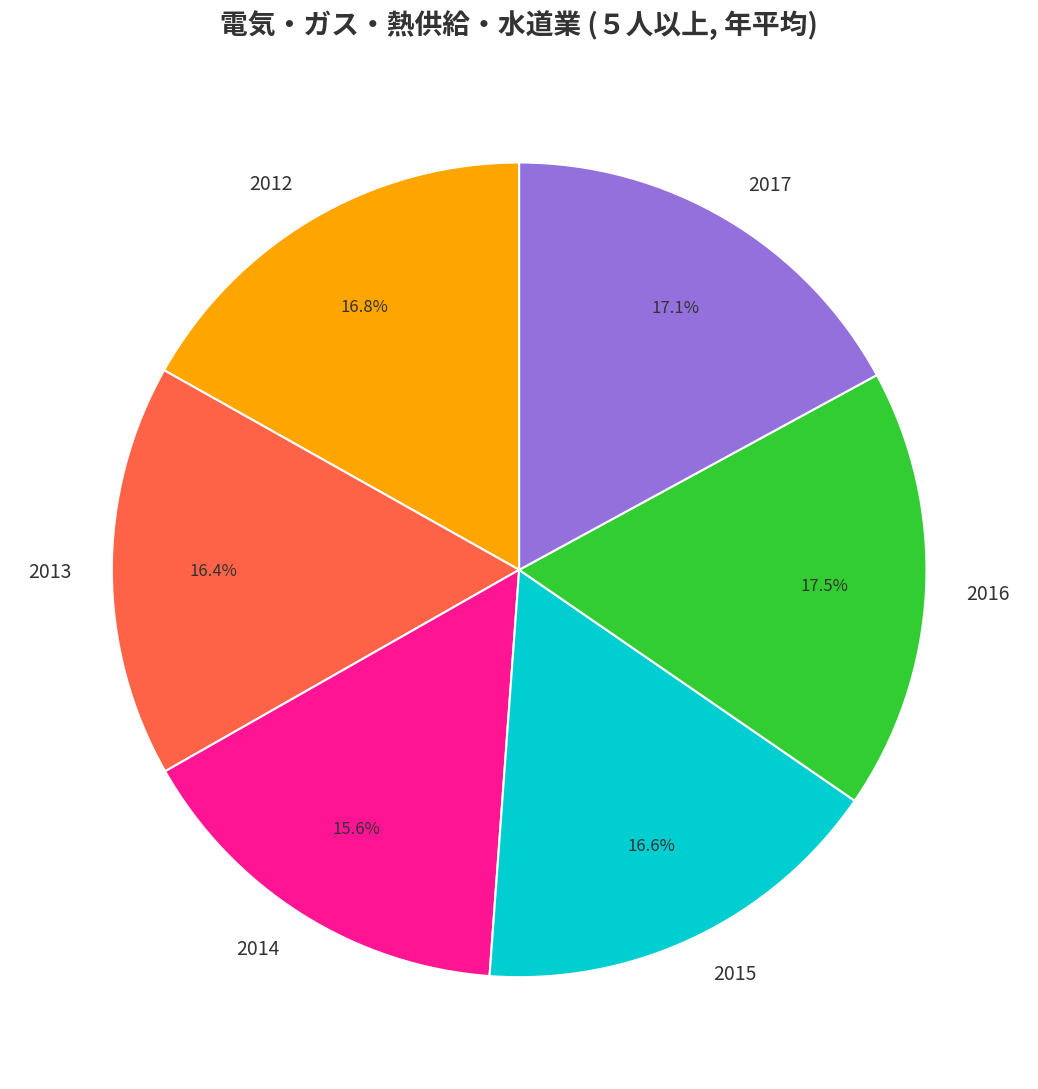

Is there a majority slice in this chart?

No